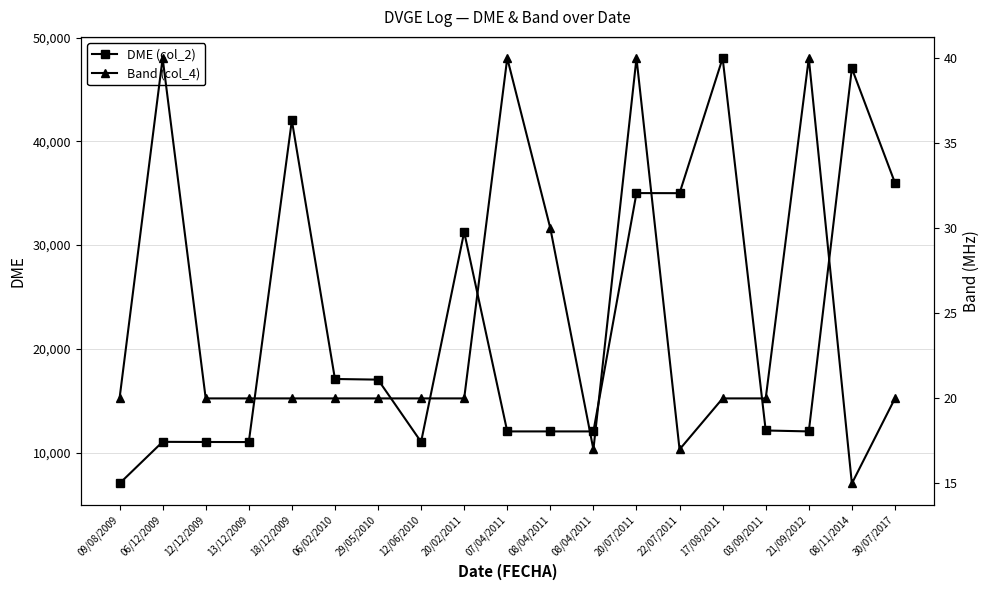

What are all the series names shown in the legend?

DME (col_2), Band (col_4)